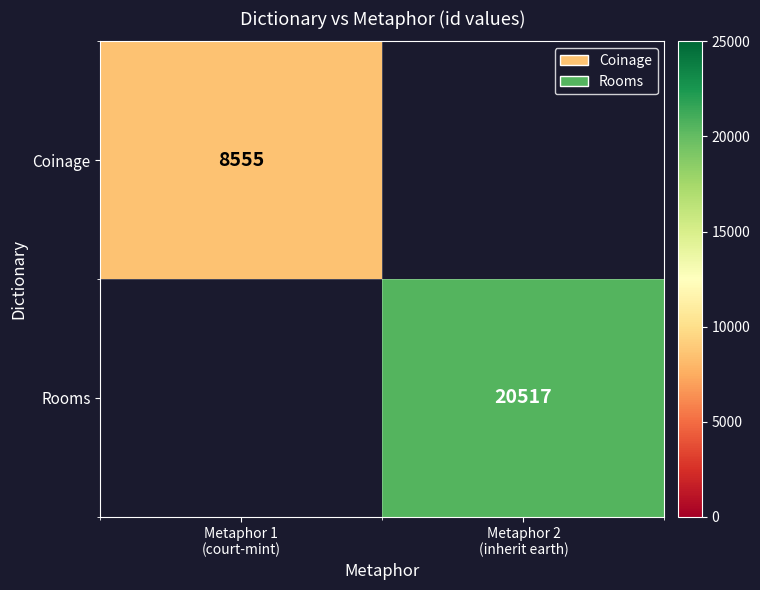

Which category has the lowest value across all series?

Metaphor 1
(court-mint)